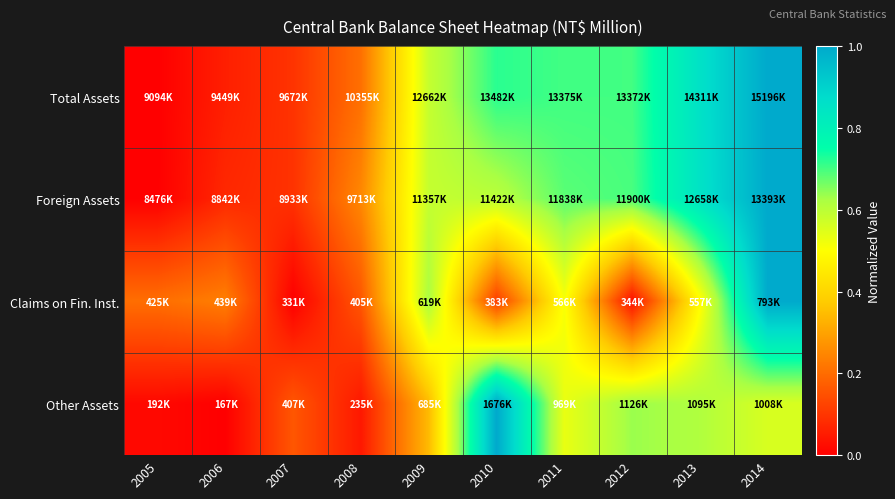

Which series has the largest range (max minus min)?

Total Assets